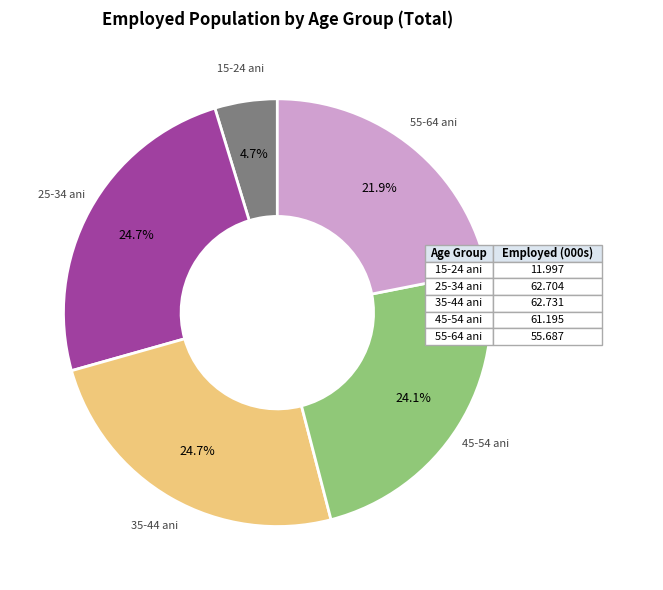

Is there a majority slice in this chart?

No